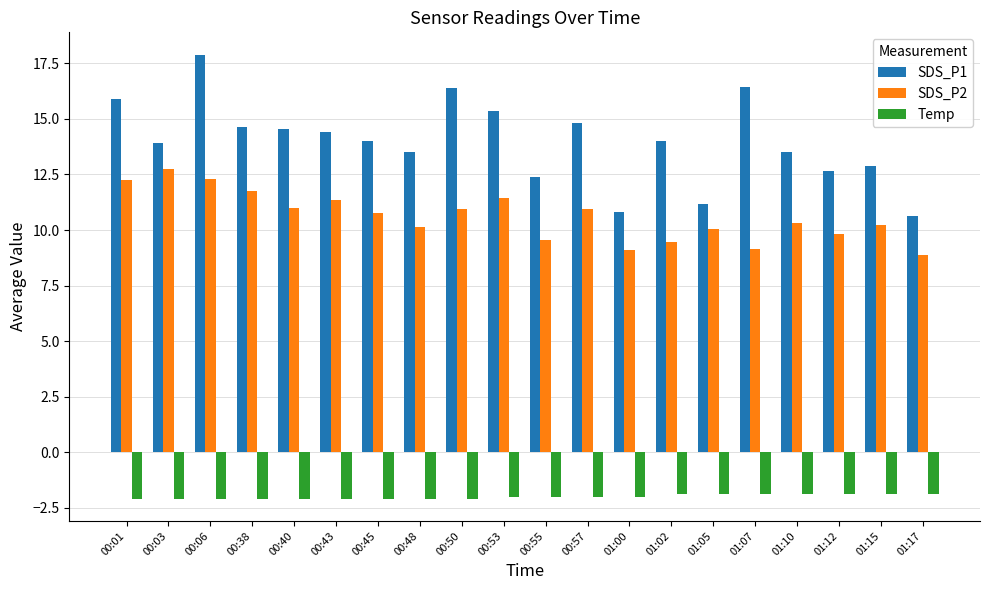

Count the number of data series in this chart.

3